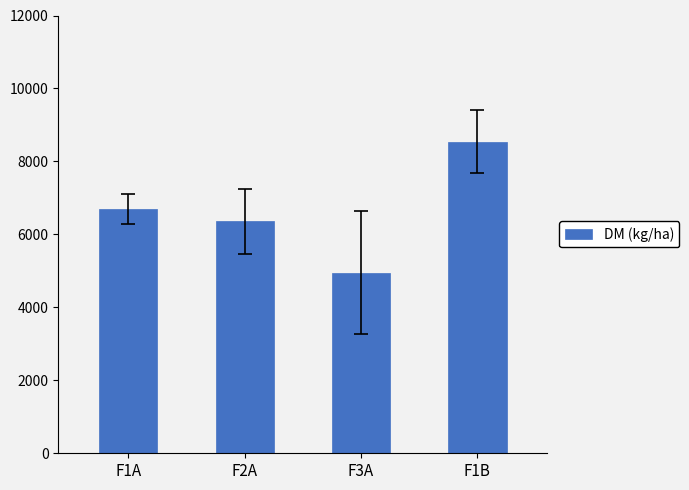

The value at F1A is 6696.7. True or false?

True